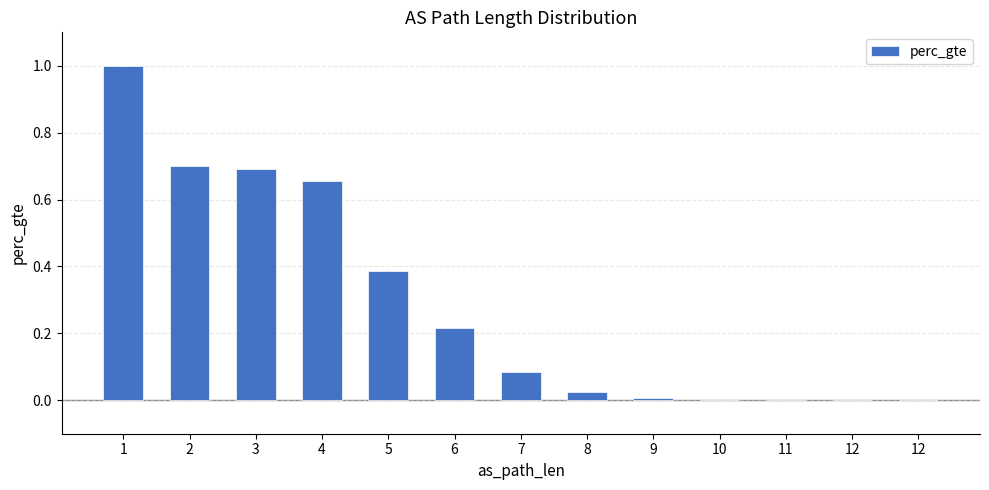

Does the chart contain any negative values?

No